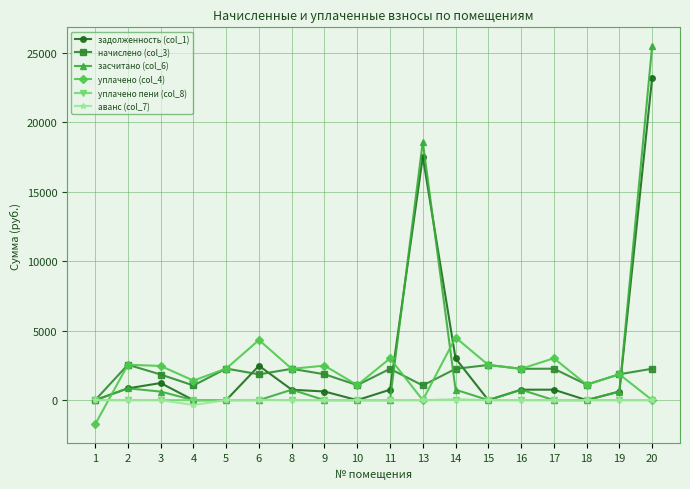

What is the total value across all series at 2?

6793.9